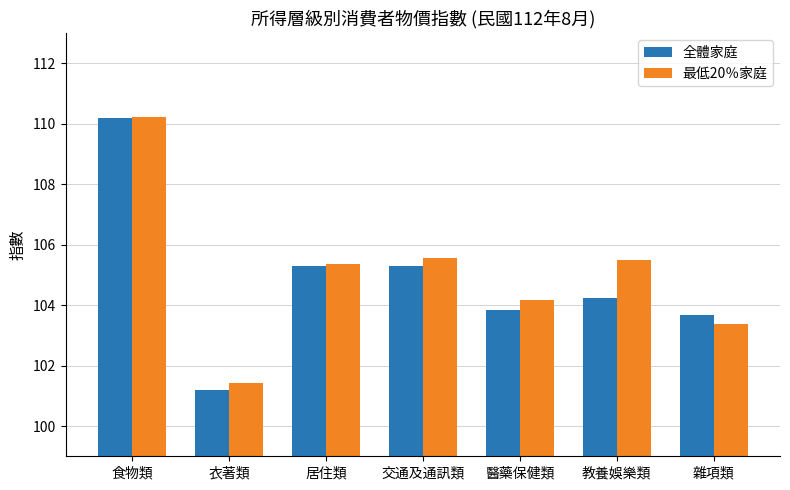

What are all the series names shown in the legend?

全體家庭, 最低20％家庭